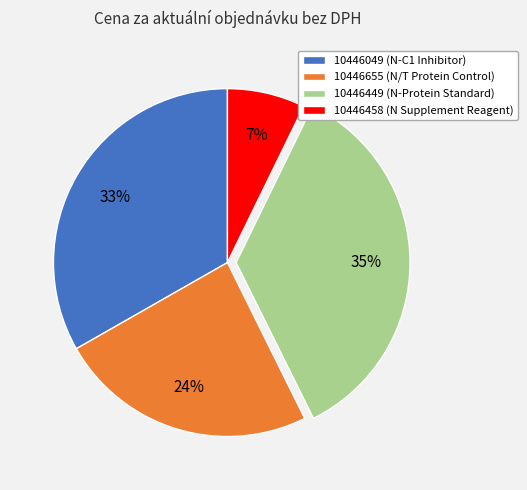

To the nearest percent, what portion does 10446449 (N-Protein Standard) represent?

35%